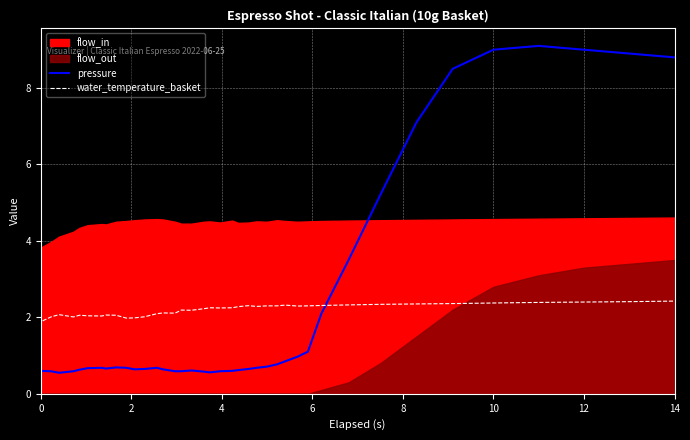

True or false: water_temperature_basket and pressure cross at least once.

True